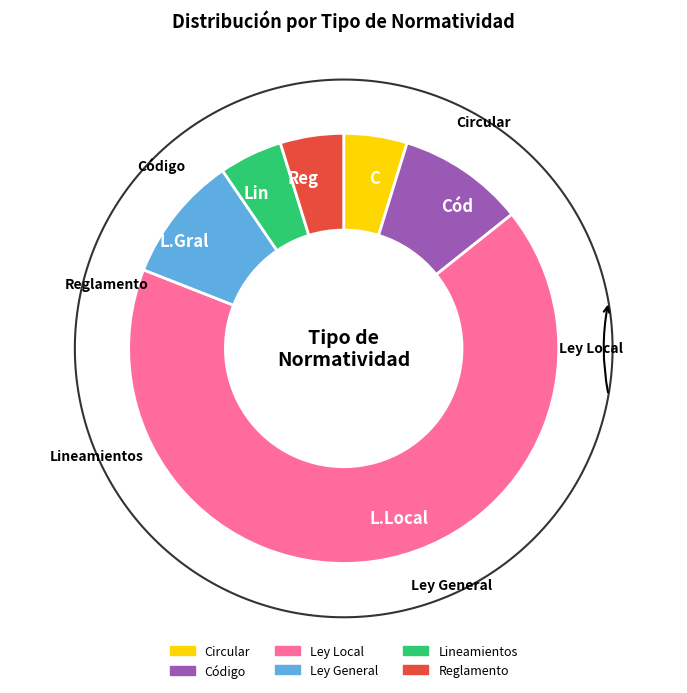

What percentage is the Ley Local slice, to the nearest percent?

67%